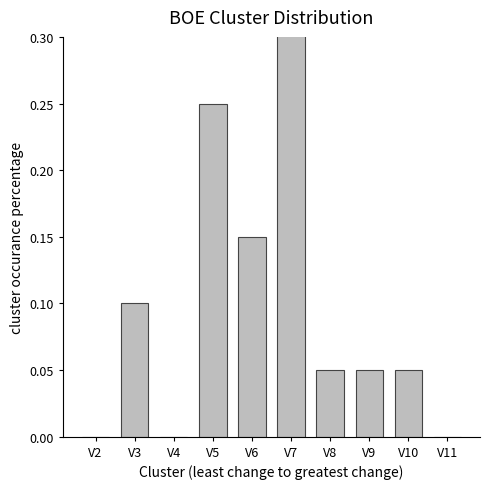

What is the sum of all values?

1.0